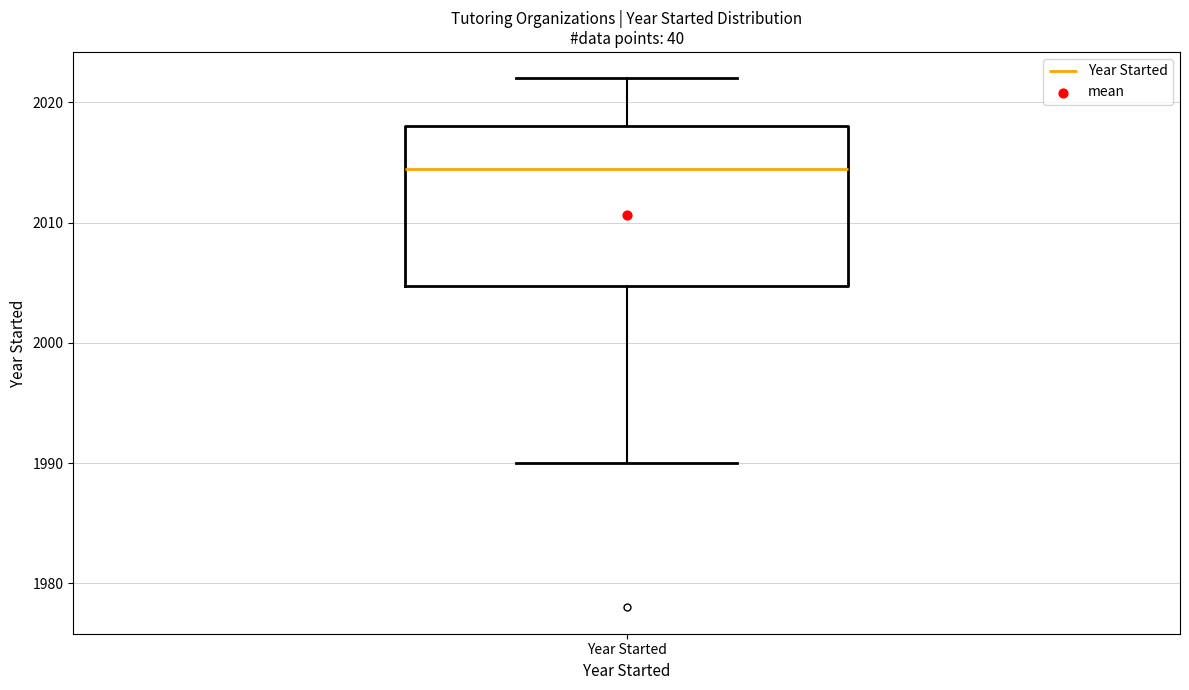

Where is the lower edge of the box for Year Started on the y-axis? The values are not printed on the chart, so give them approximately, as read against the axis.

2005